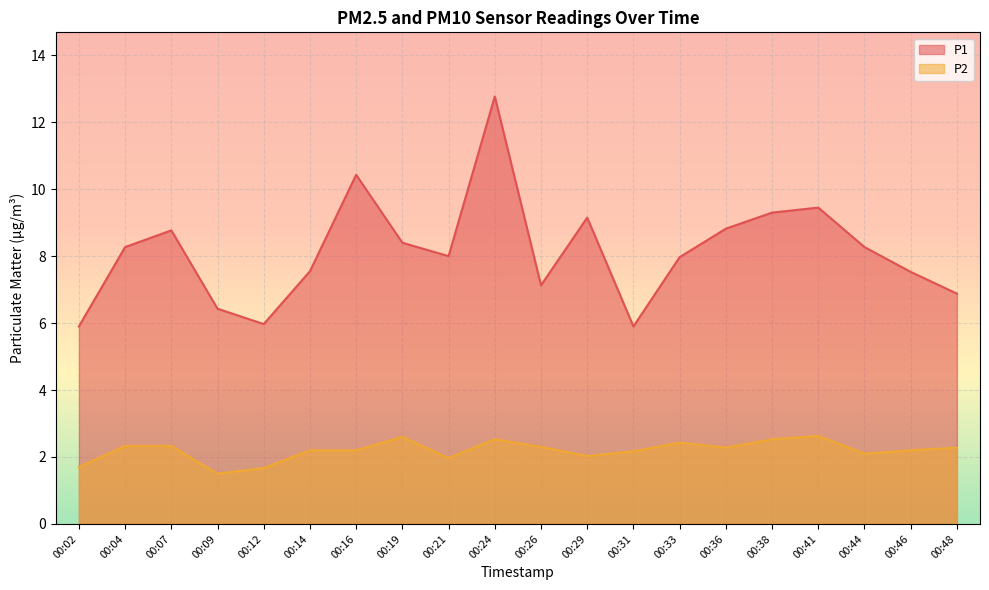

Reading right to left, transcribe all the data shown in this chart.

P1: 6.9	7.5	8.3	9.4	9.3	8.8	8.0	5.9	9.2	7.1	12.8	8.0	8.4	10.4	7.5	6.0	6.4	8.8	8.3	5.9
P2: 2.3	2.2	2.1	2.6	2.5	2.3	2.4	2.2	2.0	2.3	2.5	2.0	2.6	2.2	2.2	1.7	1.5	2.3	2.3	1.7